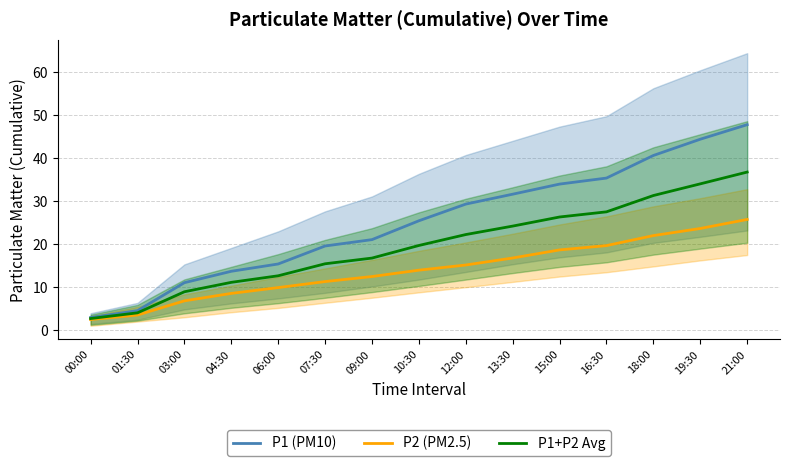

What position from the right is 21:00?

1